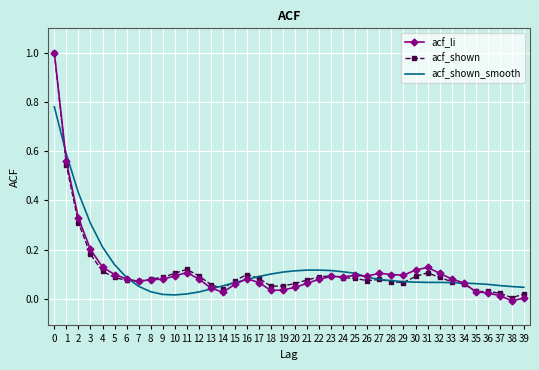

Is it true that acf_shown equals 0.0 at 20?

False